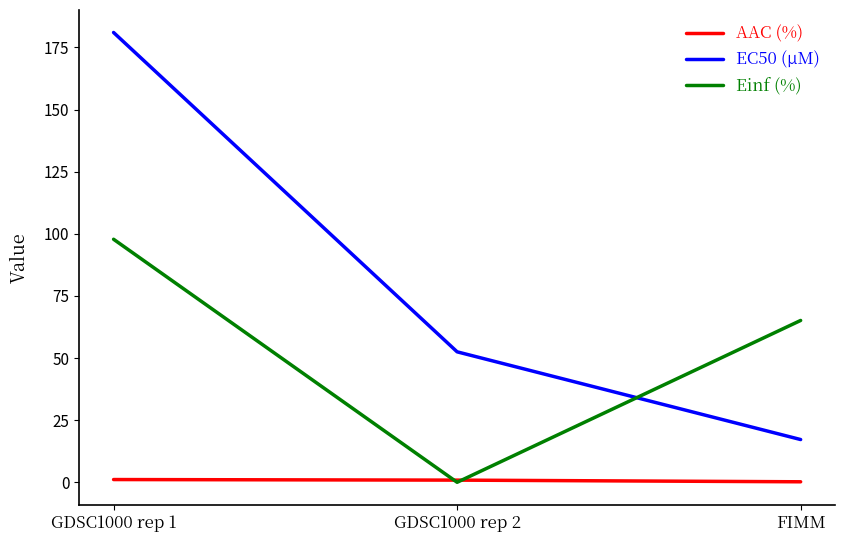

The Einf (%) series shows 65.1 at FIMM. True or false?

True